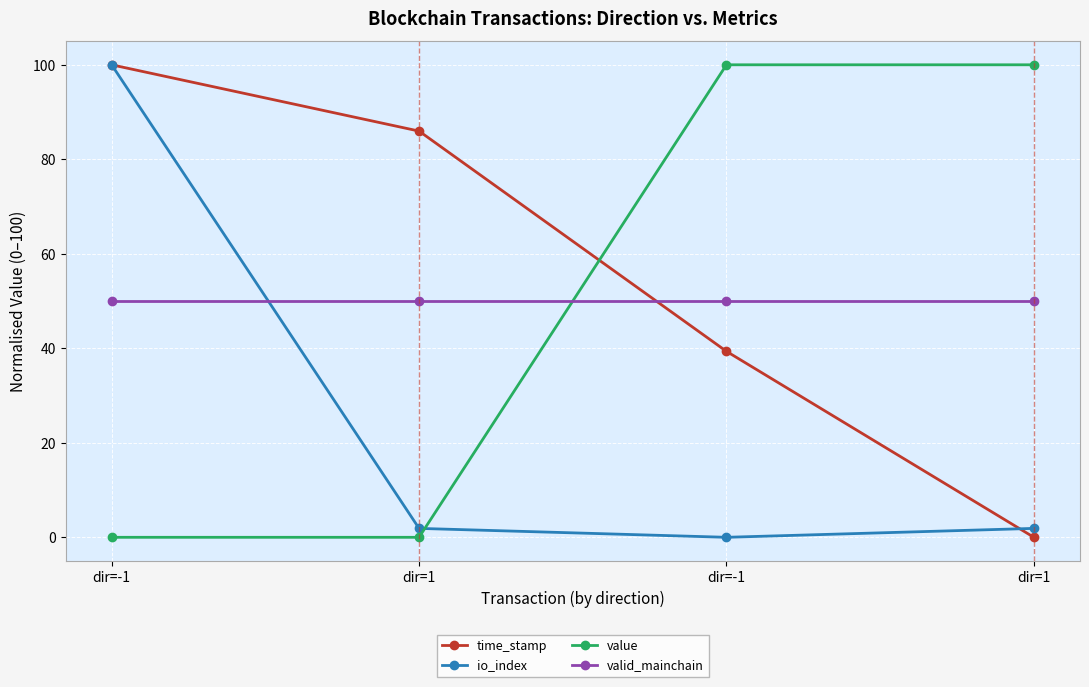

Is the value of io_index at dir=1 greater than the value of value at dir=-1?

Yes